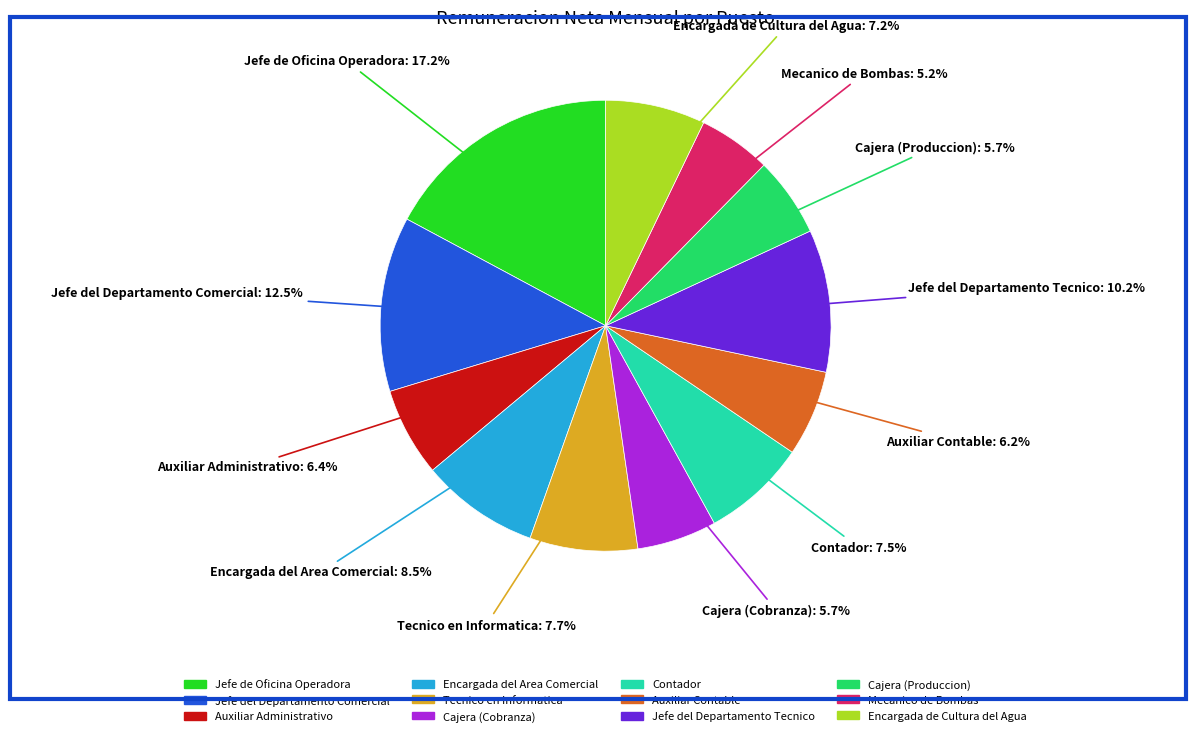

Which slice is the largest?

Jefe de Oficina Operadora